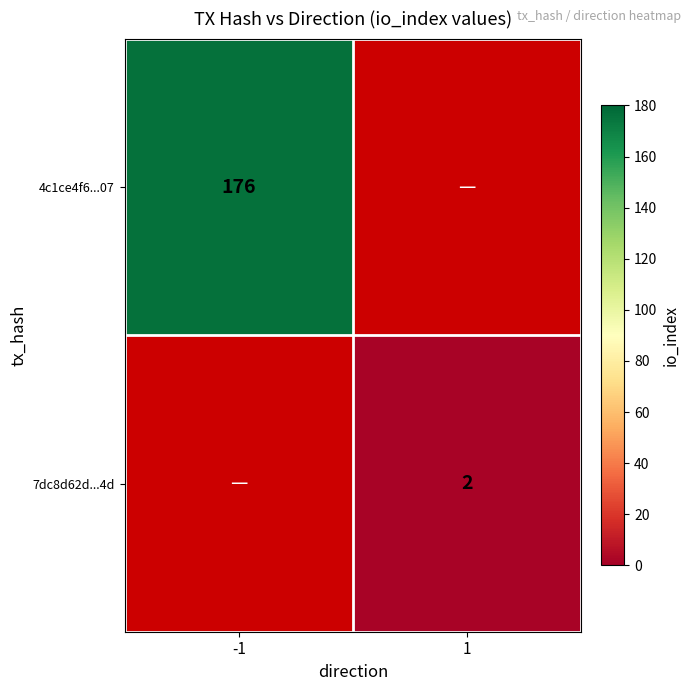

The 7dc8d62d...4d series shows 1 at 1. True or false?

False